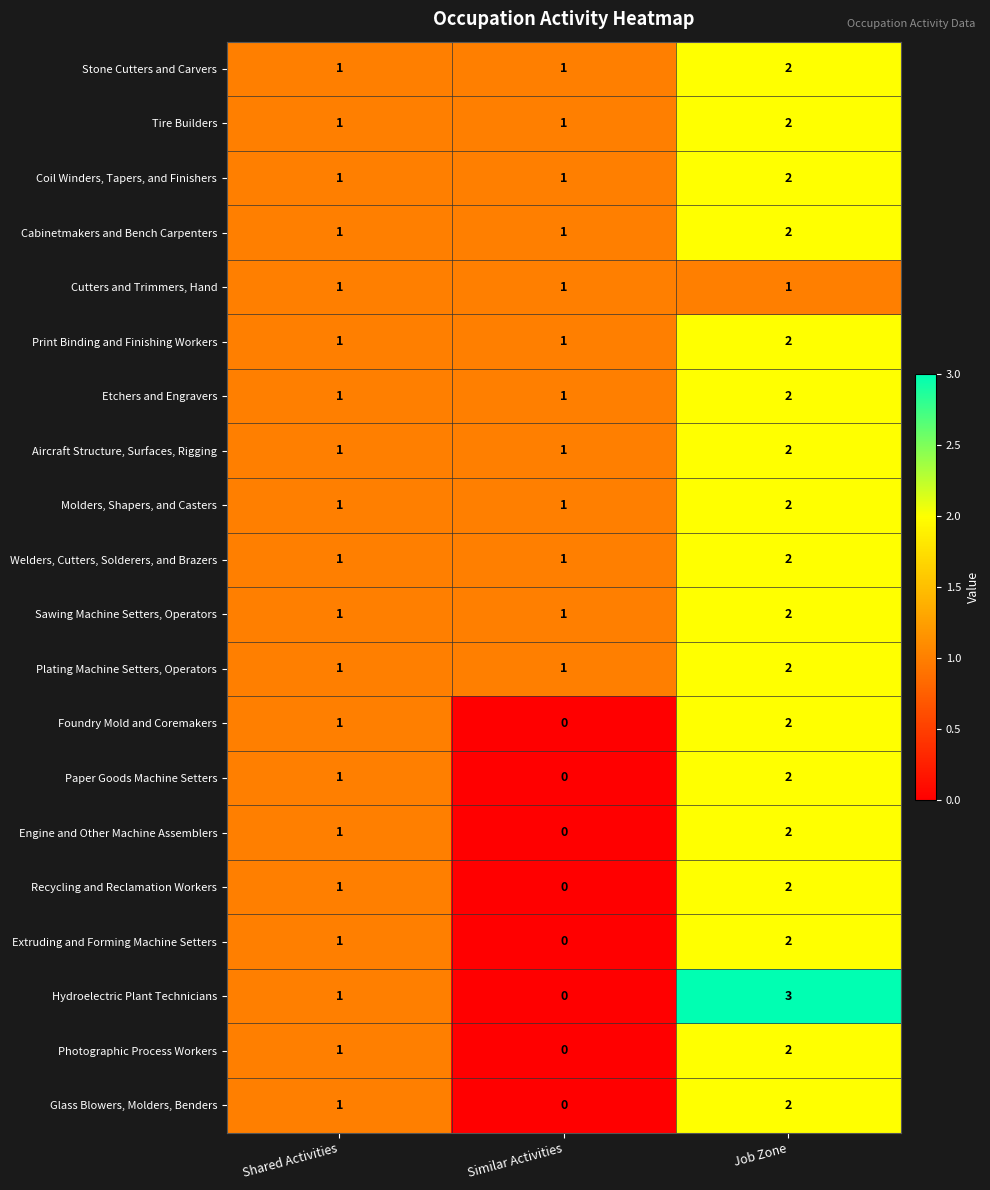

List the labels in order of Recycling and Reclamation Workers value, smallest first.

Similar Activities, Shared Activities, Job Zone